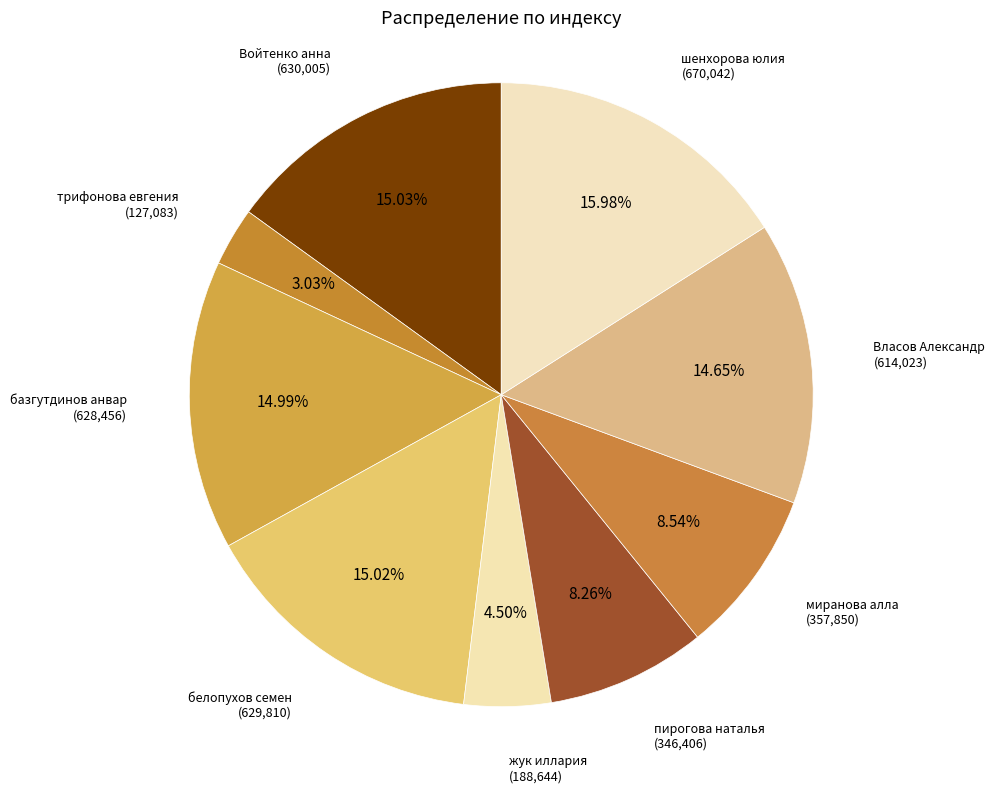

How many slices are in this pie chart?

9